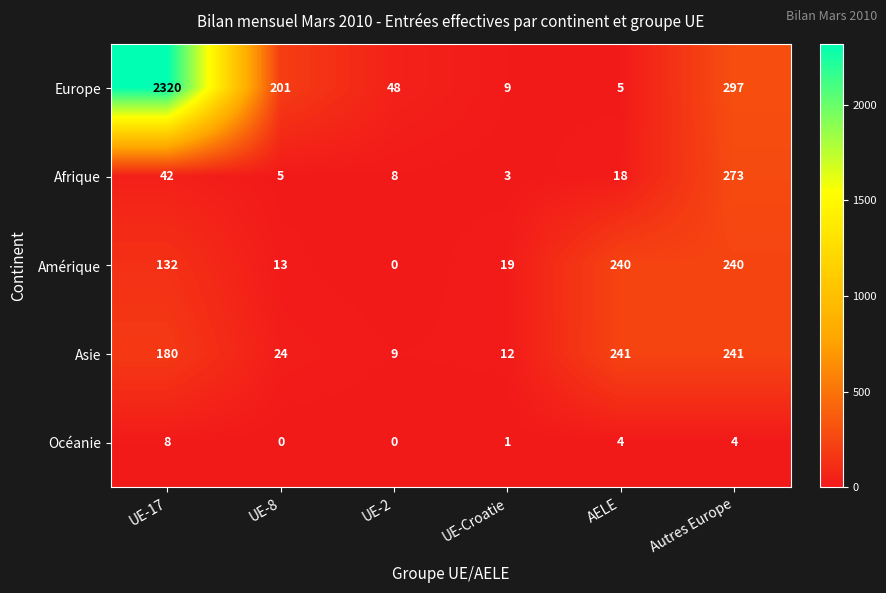

Which series changed the most between UE-8 and AELE?

Amérique